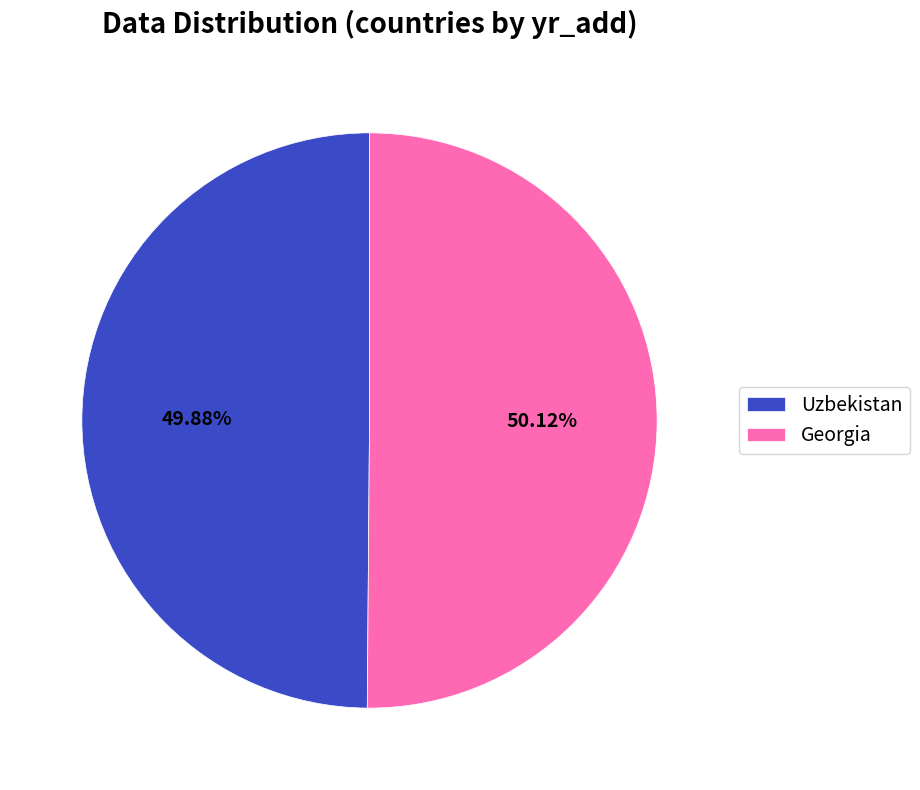

Does any single category account for the majority?

Yes